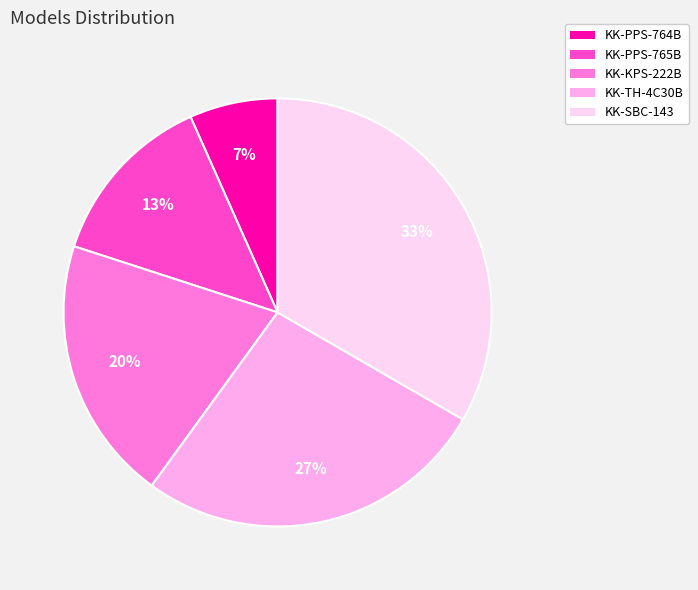

Which has a higher value, KK-KPS-222B or KK-SBC-143?

KK-SBC-143